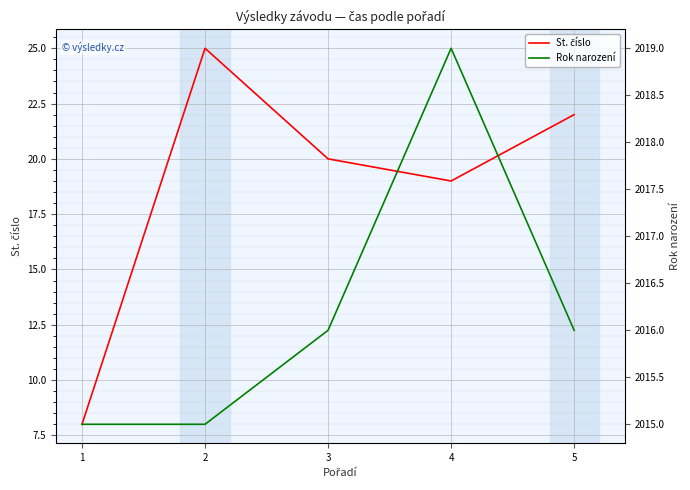

What is the difference between the St. číslo values at 3 and 1?

12